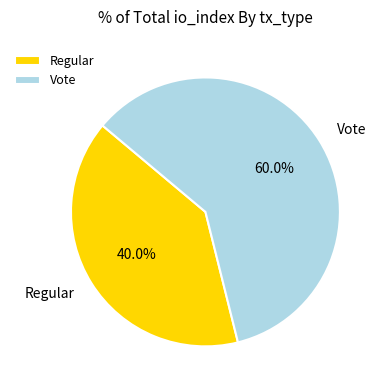

To the nearest percent, what is the combined percentage of Vote and Regular?

100%